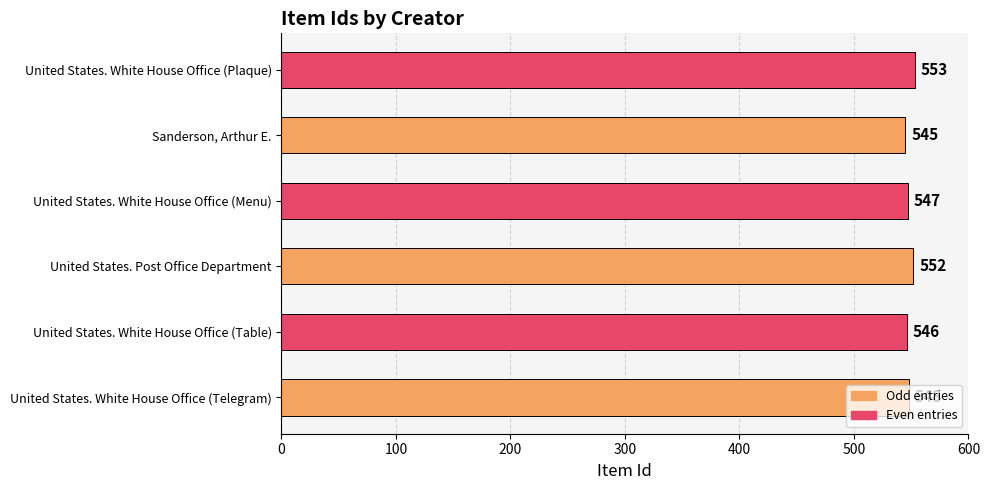

The chart shows a value of 924 at United States. White House Office (Table). True or false?

False